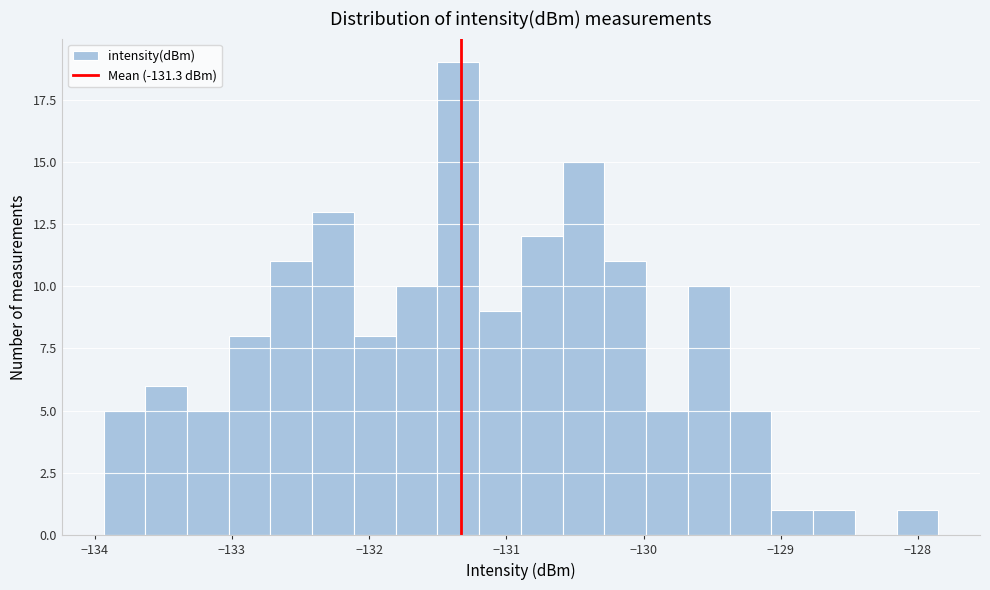

Around what value on the x-axis is the tallest bar? Give the approximate position of its centre, as read against the axis.

-131.3